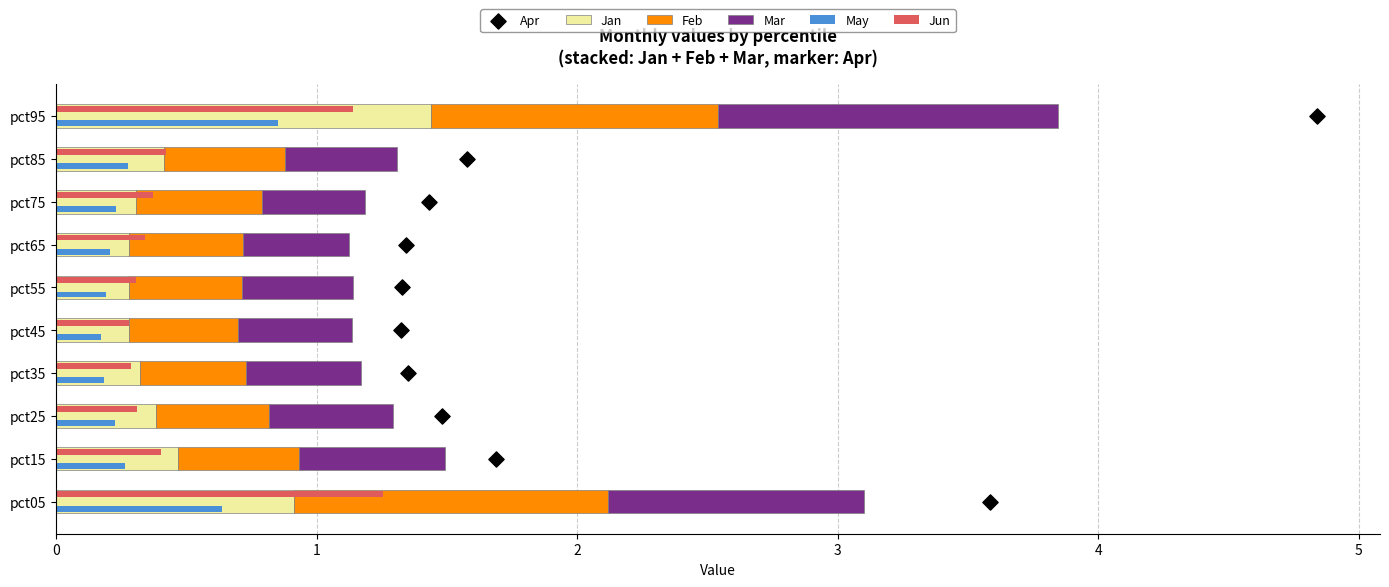

What are all the series names shown in the legend?

Jan, Feb, Mar, May, Jun, Apr